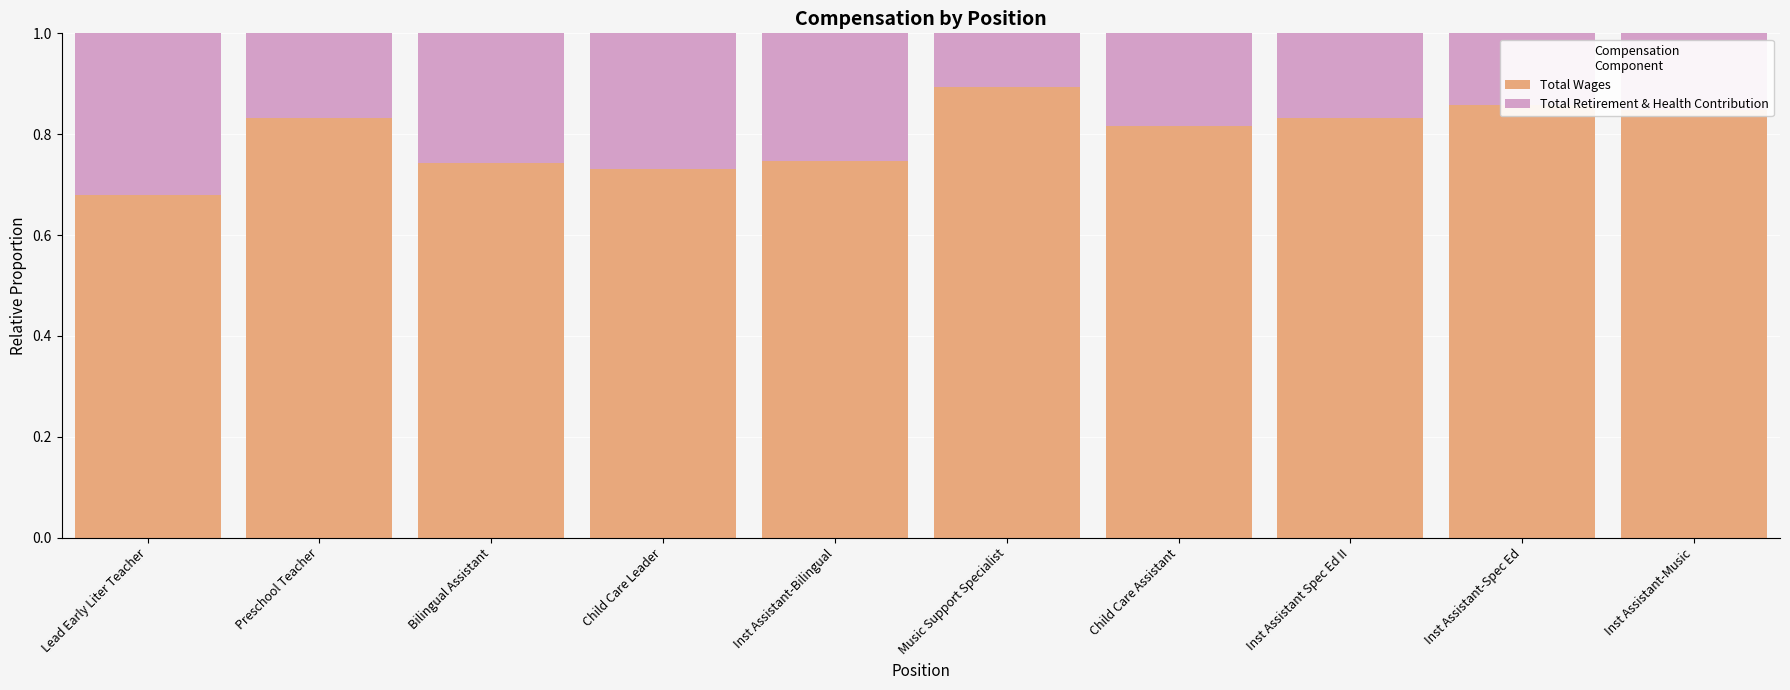

At which label does Total Wages reach its minimum?

Lead Early Liter Teacher